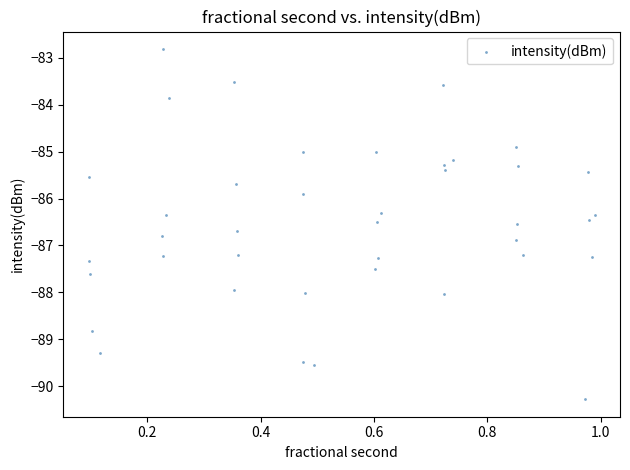

What is the range of Y values (max minus min)?

7.5